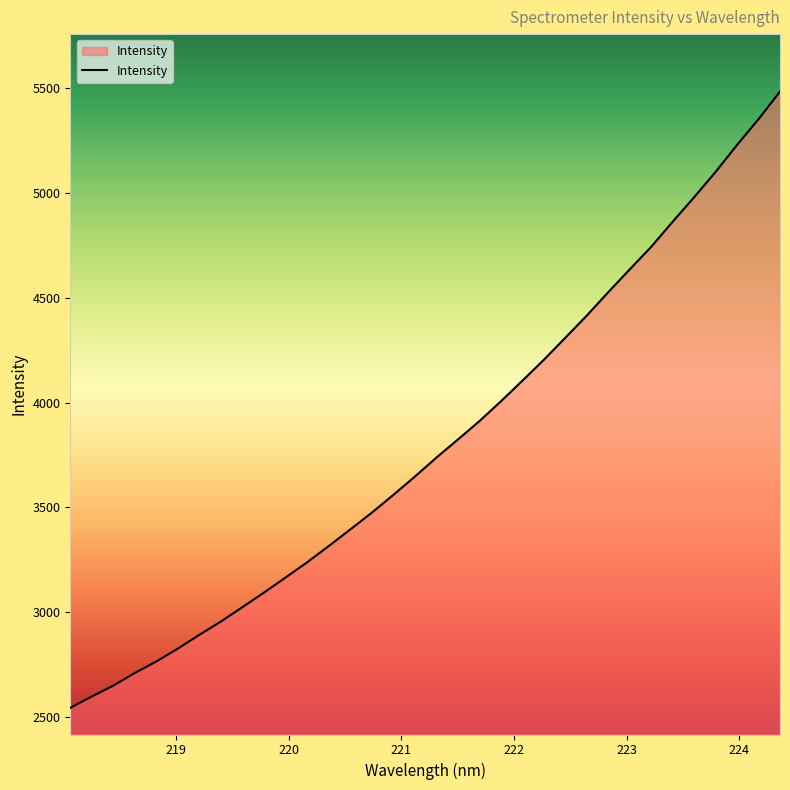

How many lines are shown in the chart?

1